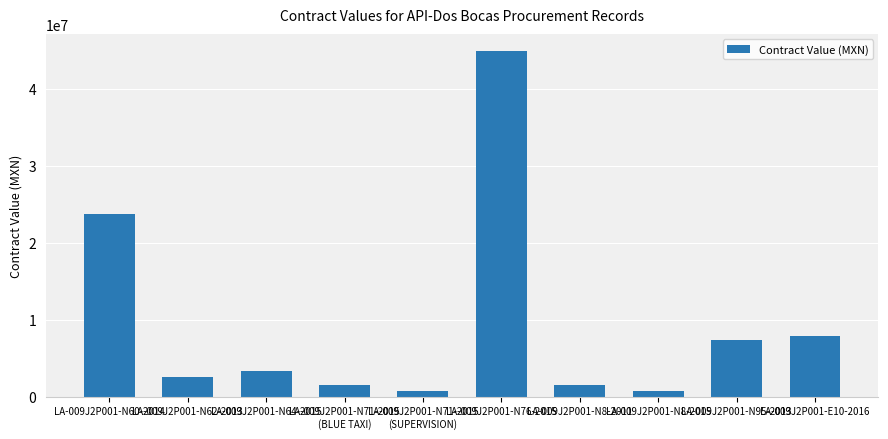

What is the difference between the maximum and second lowest values?

44157387.3